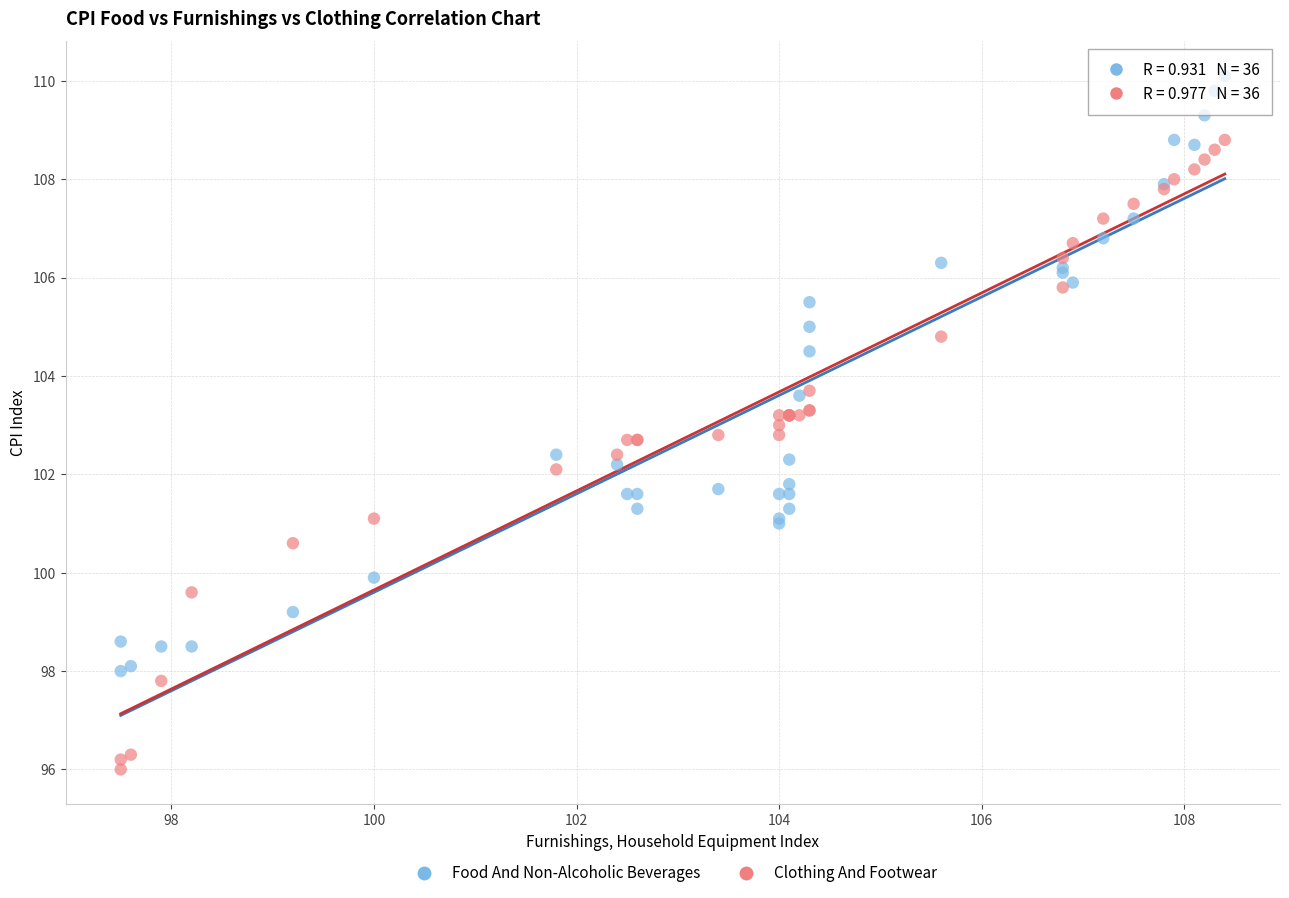

Which series reaches the minimum Y coordinate?

Clothing And Footwear